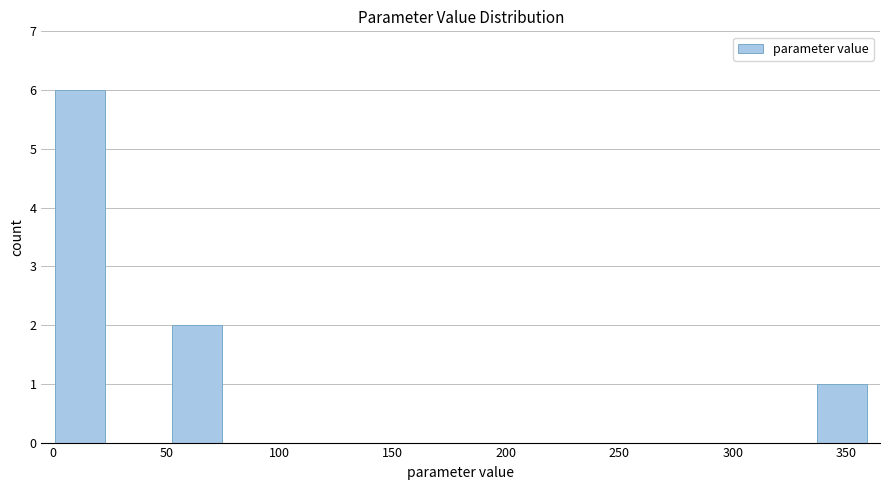

Reading left to right, transcribe this chart: for each bar, give the range it covers on the x-axis and its height. Neither the bar edges nor the heights are printed on the chart, so give them approximately, as read against the axes.

0 to 25: 6
25 to 50: 0
50 to 75: 2
75 to 100: 0
100 to 130: 0
130 to 155: 0
155 to 180: 0
180 to 205: 0
205 to 230: 0
230 to 260: 0
260 to 285: 0
285 to 310: 0
310 to 335: 0
335 to 360: 1